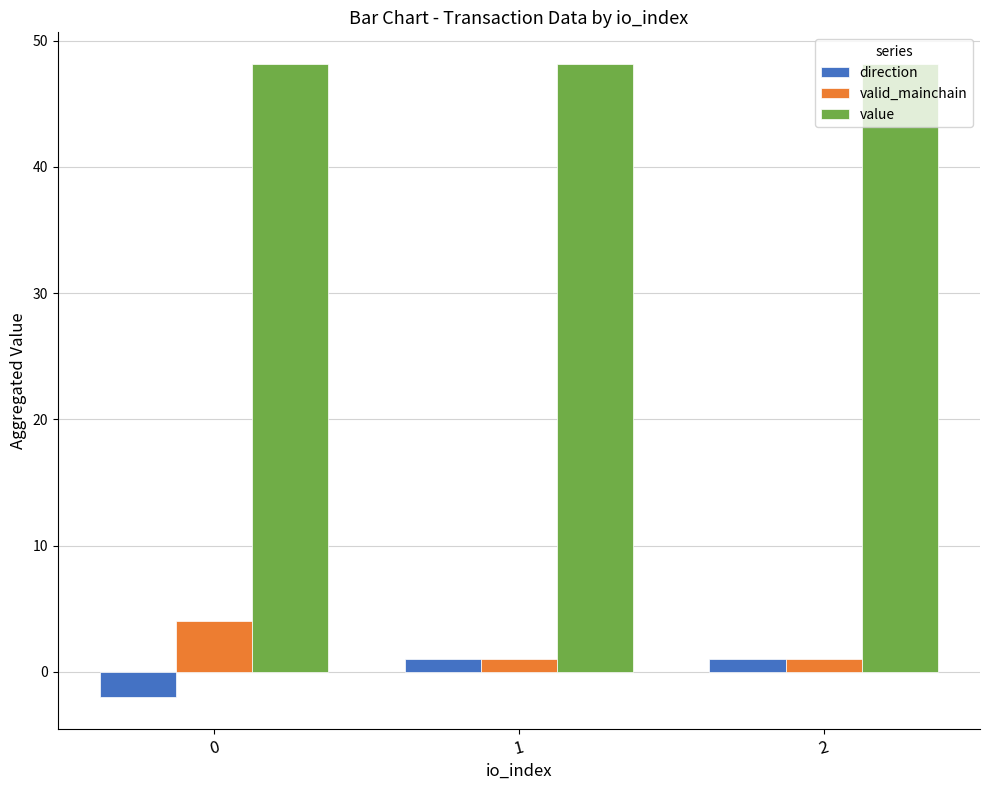

What is the value of the value bar at the 1st from the left?

48.1